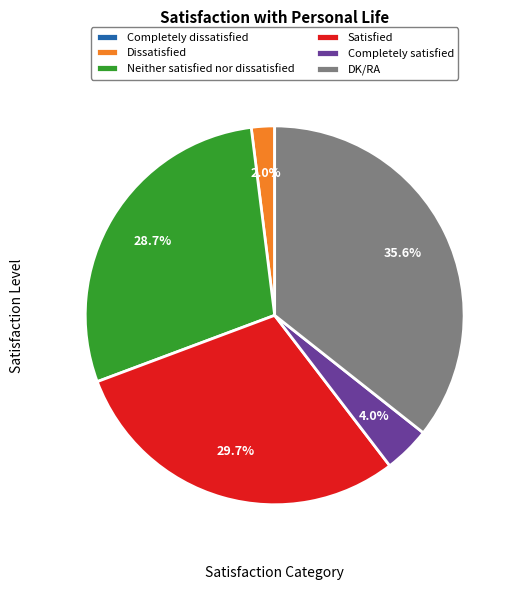

What percentage is the Satisfied slice, to the nearest percent?

30%